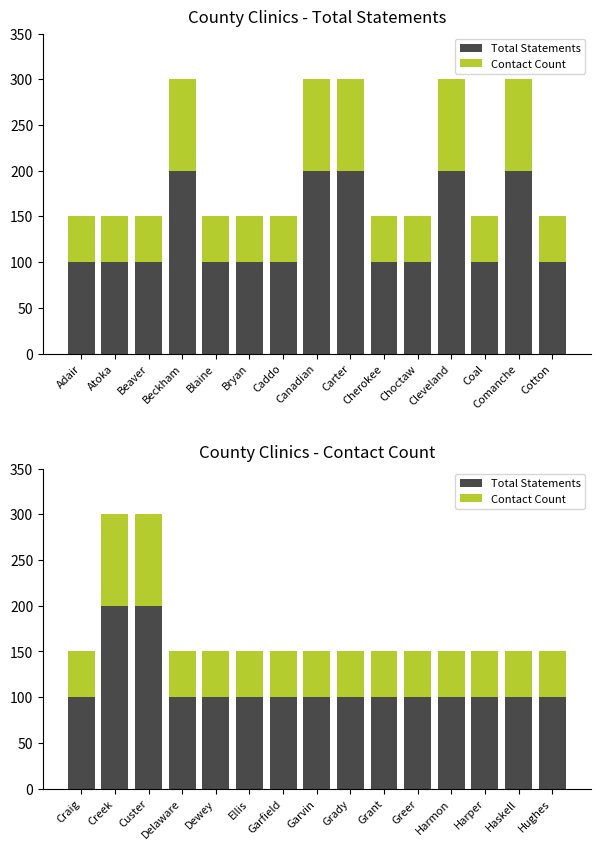

Which label corresponds to the smallest value in the chart?

Craig